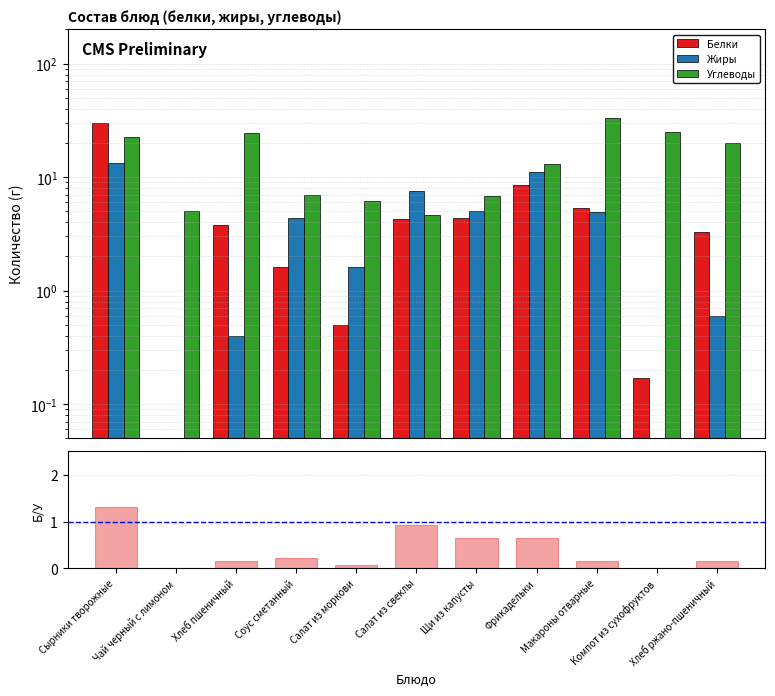

What is the difference between the maximum and minimum values in the Белки series?

29.7